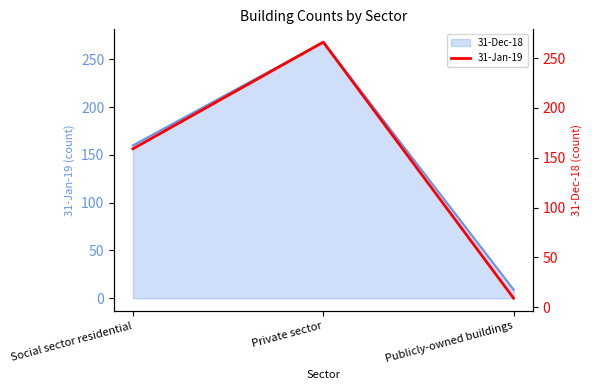

What is the change in value from Private sector to Publicly-owned buildings?

-257